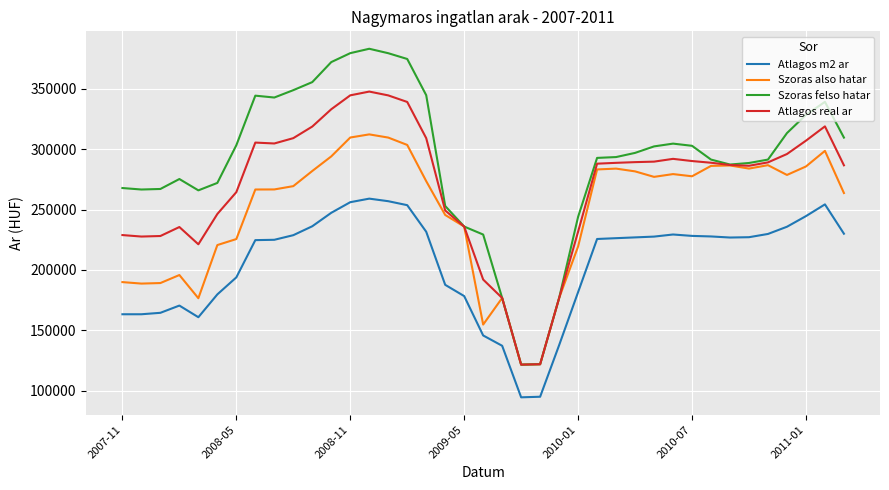

True or false: Atlagos real ar and Atlagos m2 ar intersect in this chart.

False